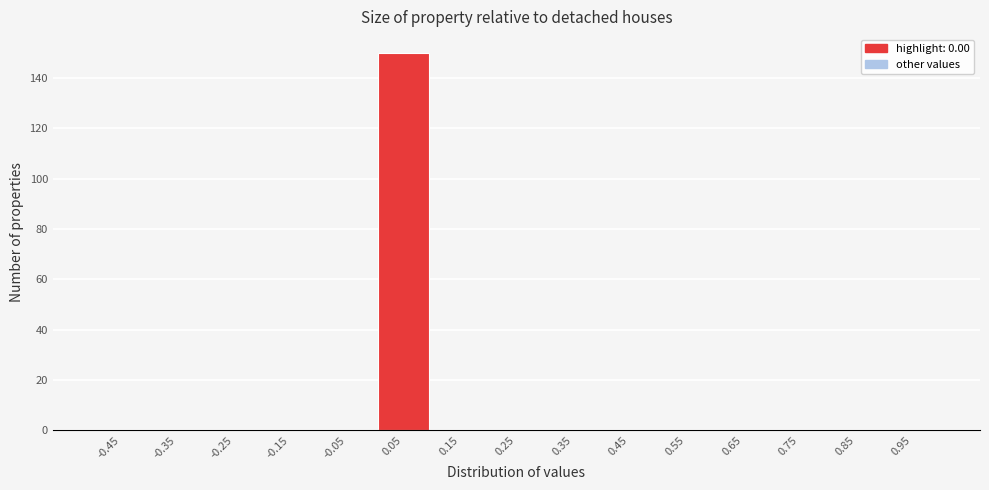

Reading left to right, list every bar in this chart as the range it spans on the x-axis followed by its height. The values are not printed on the chart, so give them approximately, as read against the axis.

-0.5 to -0.4: 0
-0.4 to -0.3: 0
-0.3 to -0.2: 0
-0.2 to -0.1: 0
-0.1 to 0.0: 0
0.0 to 0.1: 150
0.1 to 0.2: 0
0.2 to 0.3: 0
0.3 to 0.4: 0
0.4 to 0.5: 0
0.5 to 0.6: 0
0.6 to 0.7: 0
0.7 to 0.8: 0
0.8 to 0.9: 0
0.9 to 1.0: 0